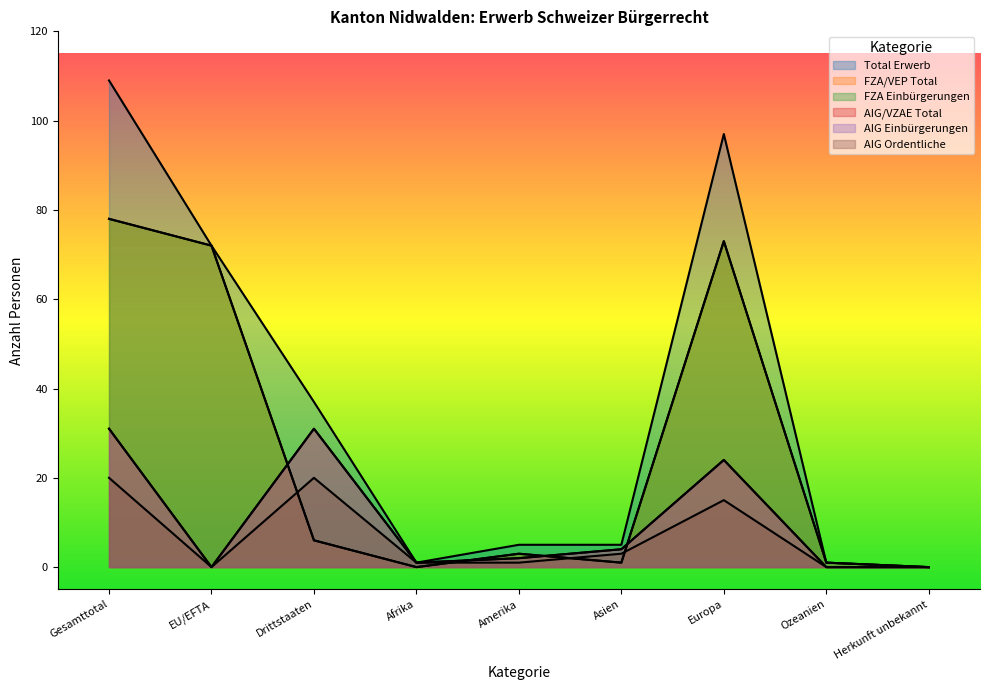

Where does the FZA/VEP Total series first go above 3?

Gesamttotal